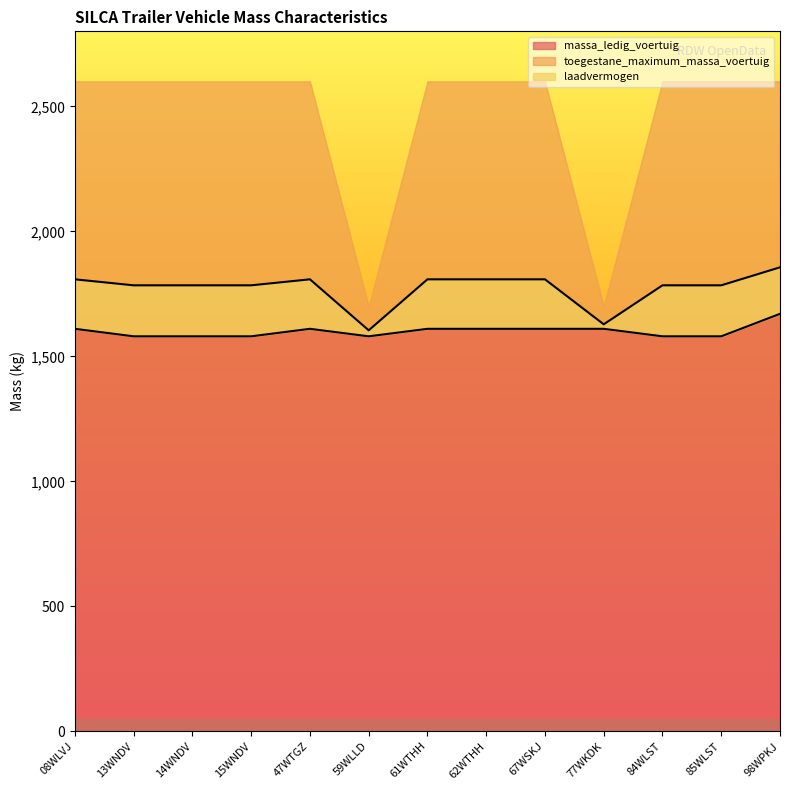

What is the difference between the second highest and minimum values in the laadvermogen series?

930